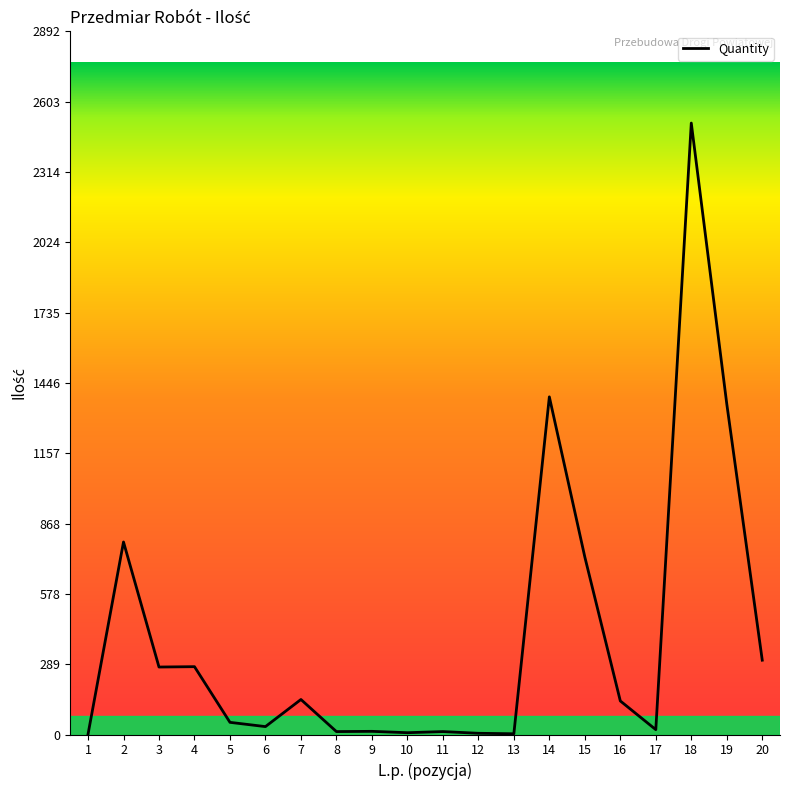

What is the difference between the values at 6 and 1?

31.4